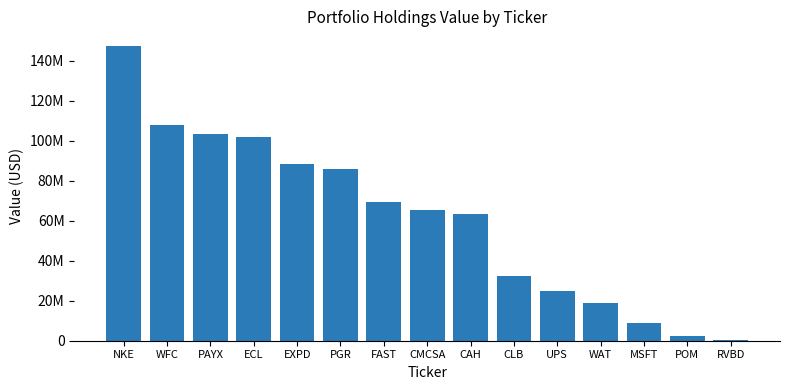

What is the value of the 9th bar from the left?

63287000